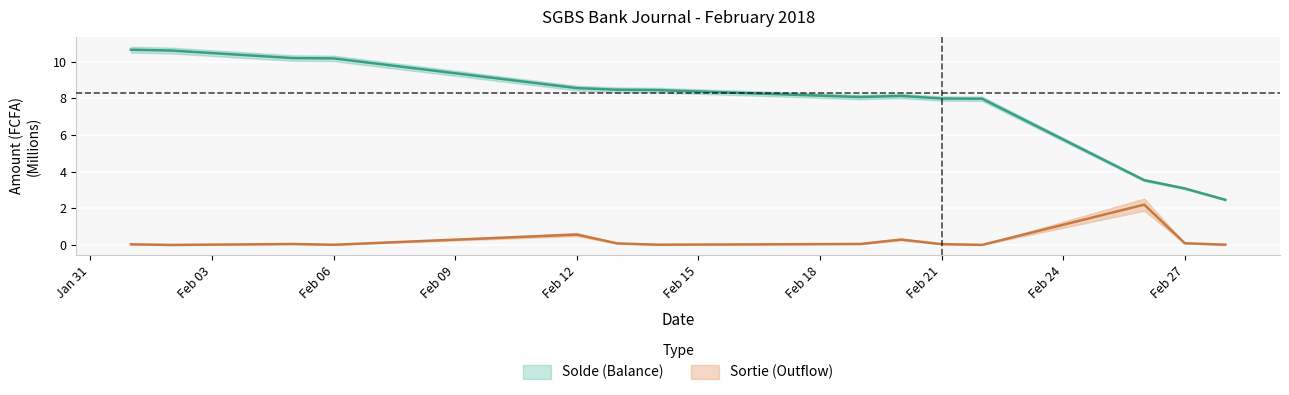

What are all the series names shown in the legend?

Solde (Balance), Sortie (Outflow)